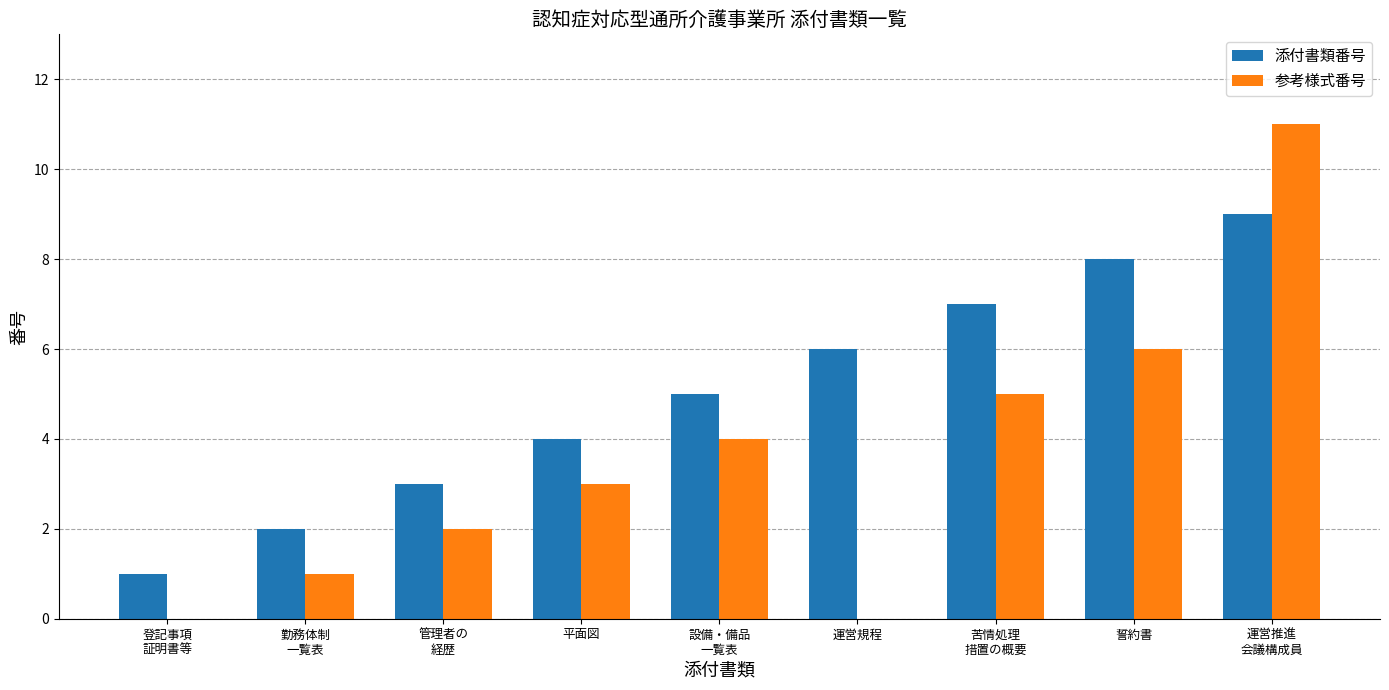

Reading left to right, list all the values displayed in this chart.

添付書類番号: 1	2	3	4	5	6	7	8	9
参考様式番号: 0	1	2	3	4	0	5	6	11